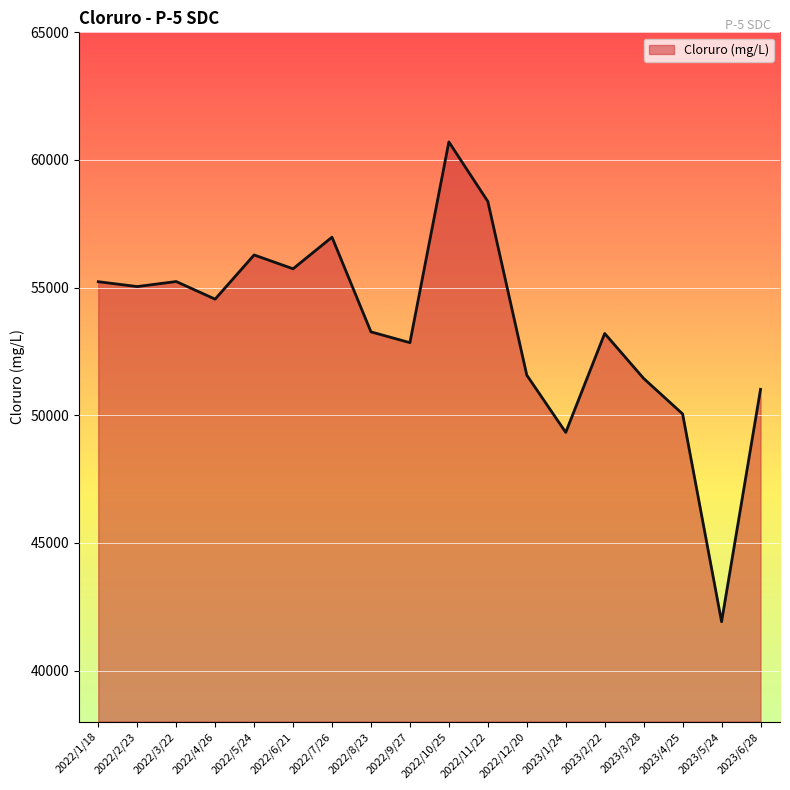

How many values exceed 54547?

9